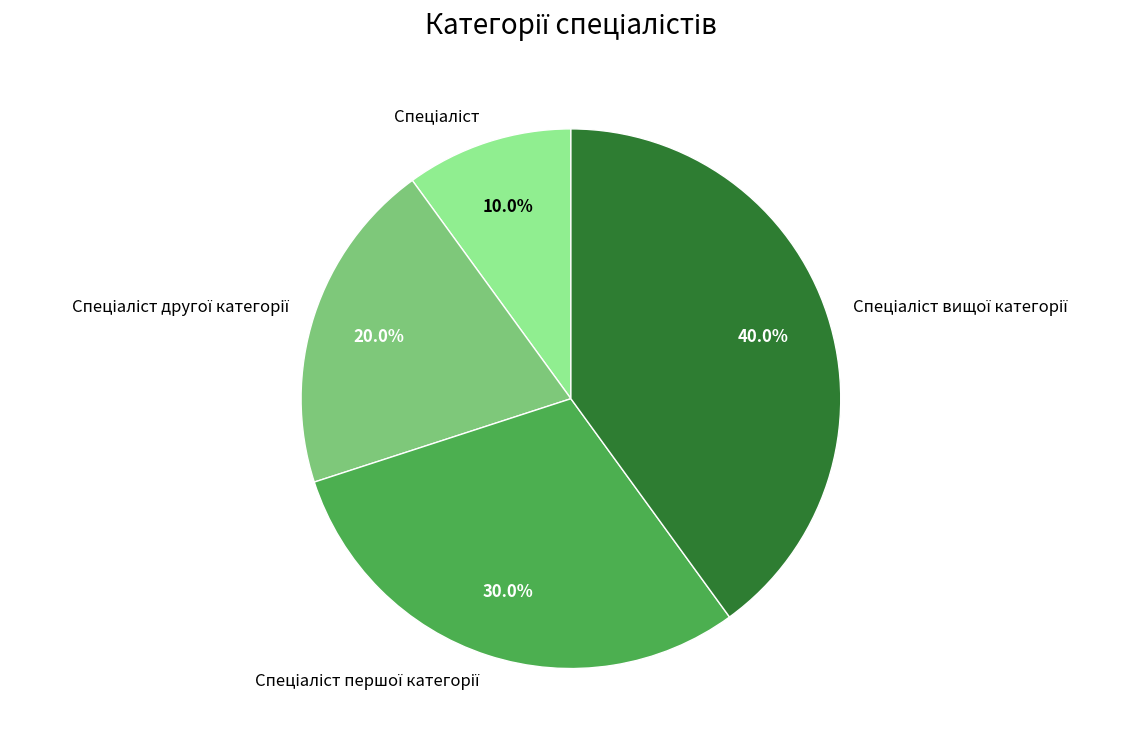

Is there any slice that represents more than half of the pie?

No